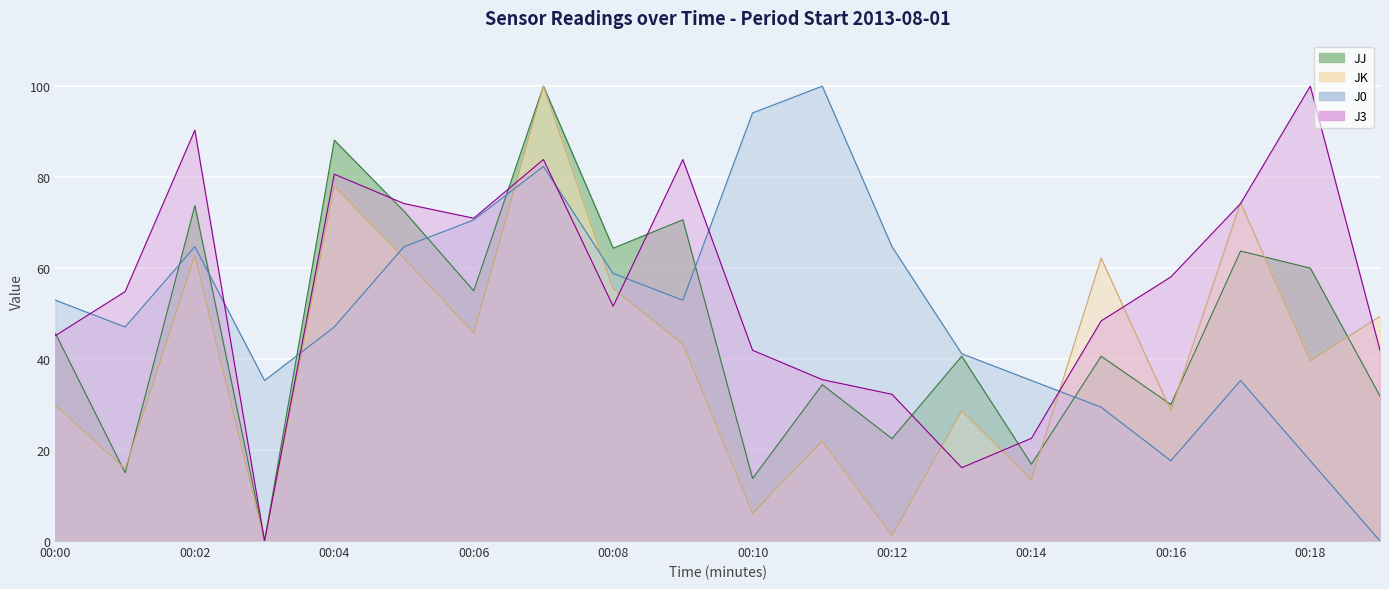

Which series has the widest spread of values?

JJ